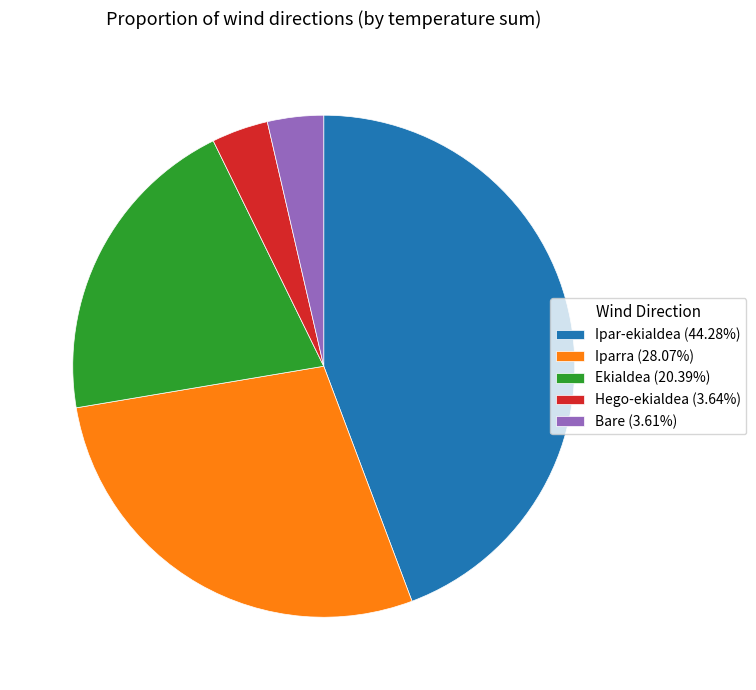

Approximately how many times larger is the value at Ipar-ekialdea (44.28%) compared to Hego-ekialdea (3.64%)?

12.2